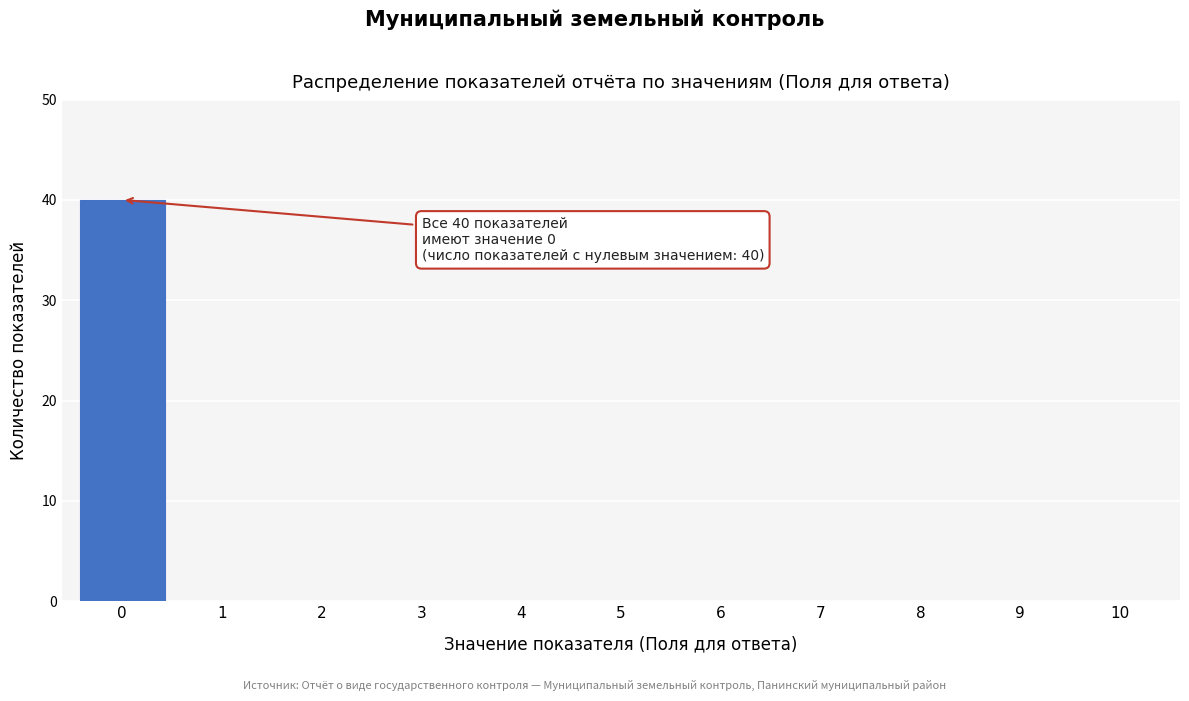

Reading left to right, transcribe all the data shown in this chart.

0=40	1=0	2=0	3=0	4=0	5=0	6=0	7=0	8=0	9=0	10=0